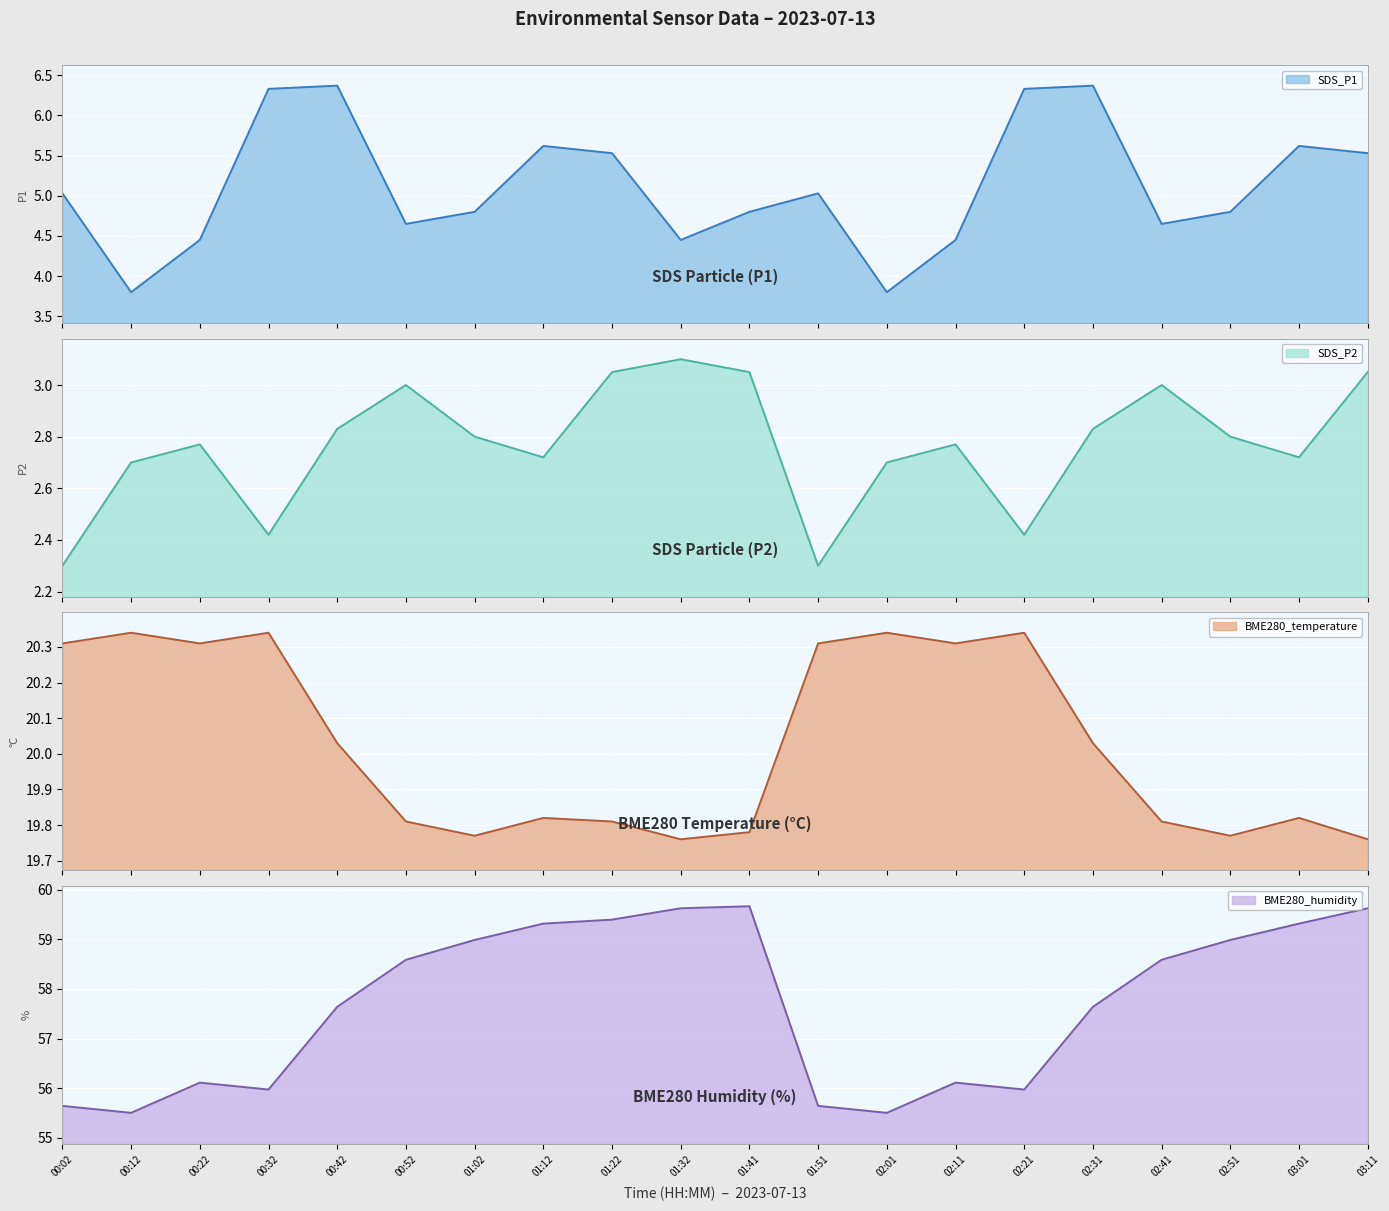

Count the number of data series in this chart.

4